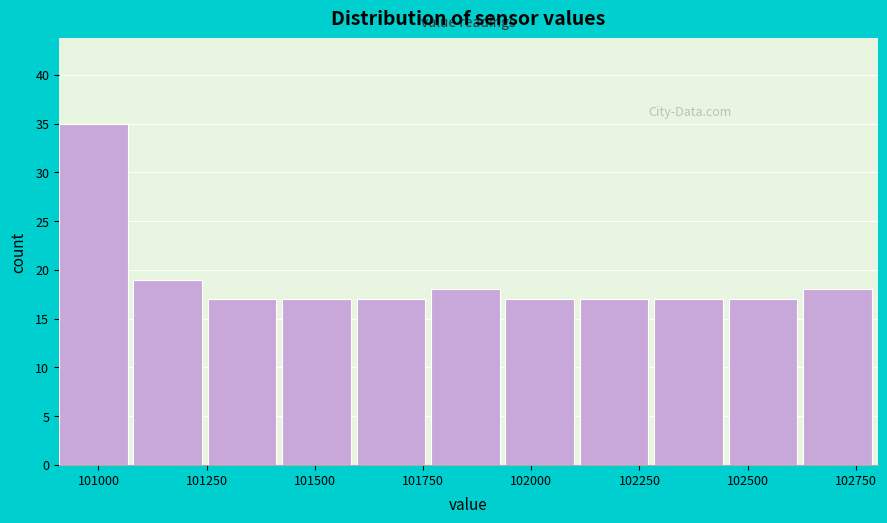

Around what value on the x-axis is the tallest bar? Give the approximate position of its centre, as read against the axis.

101000